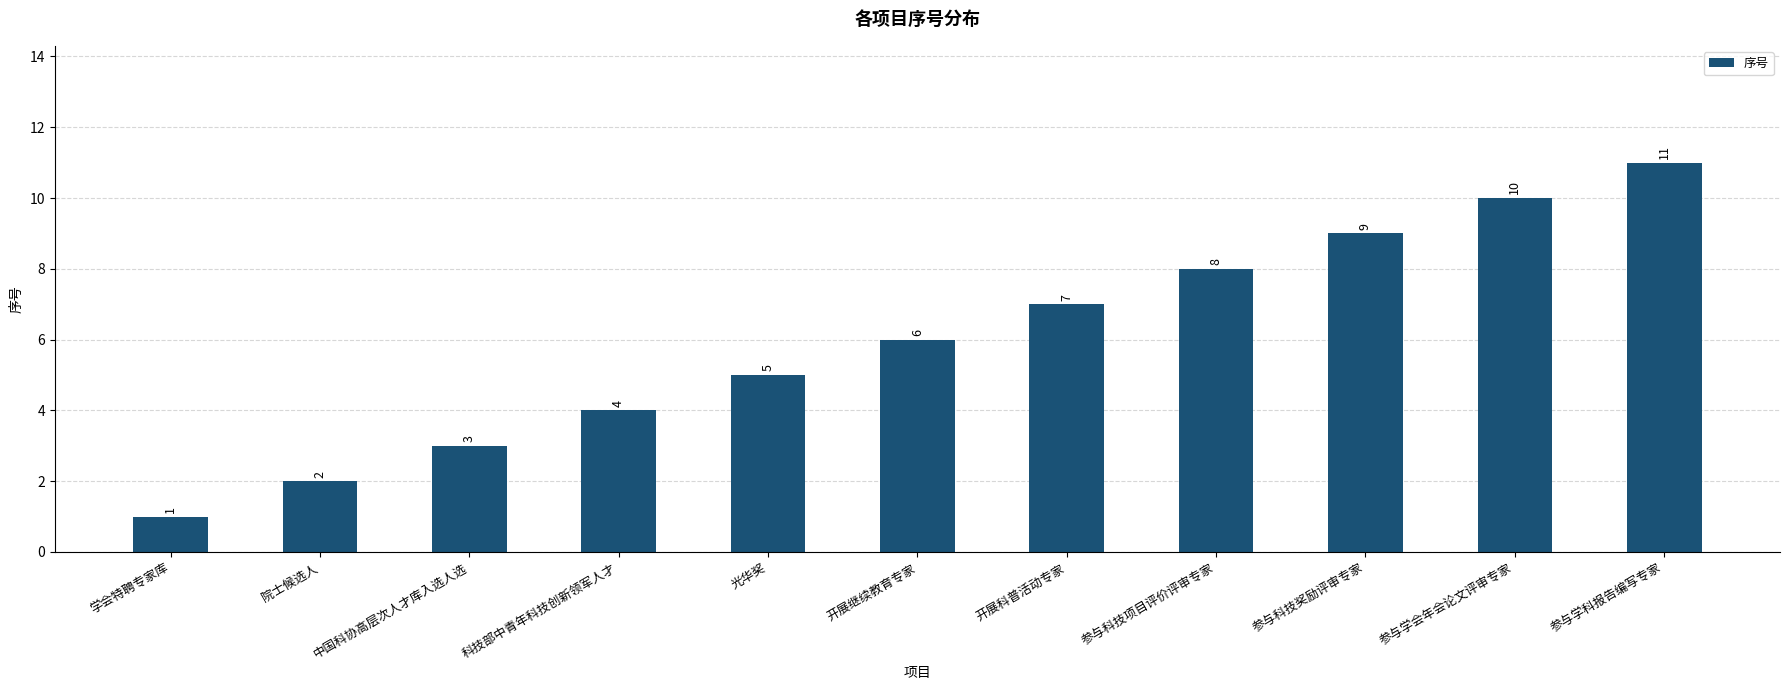

How many values are between 3 and 9?

7